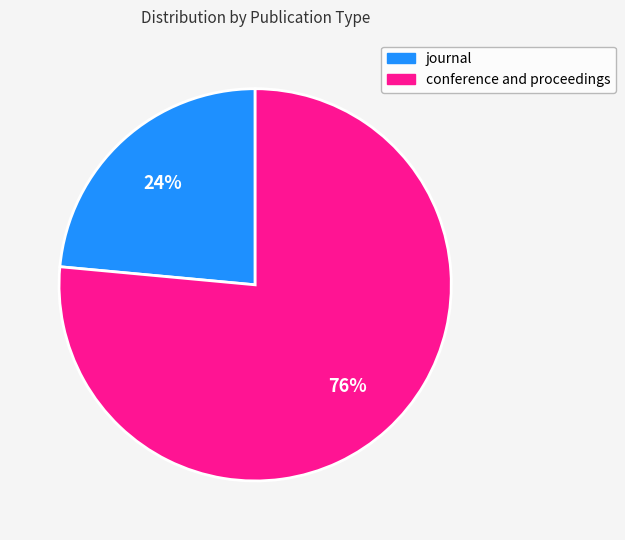

The journal slice represents 24% of the pie. True or false?

True